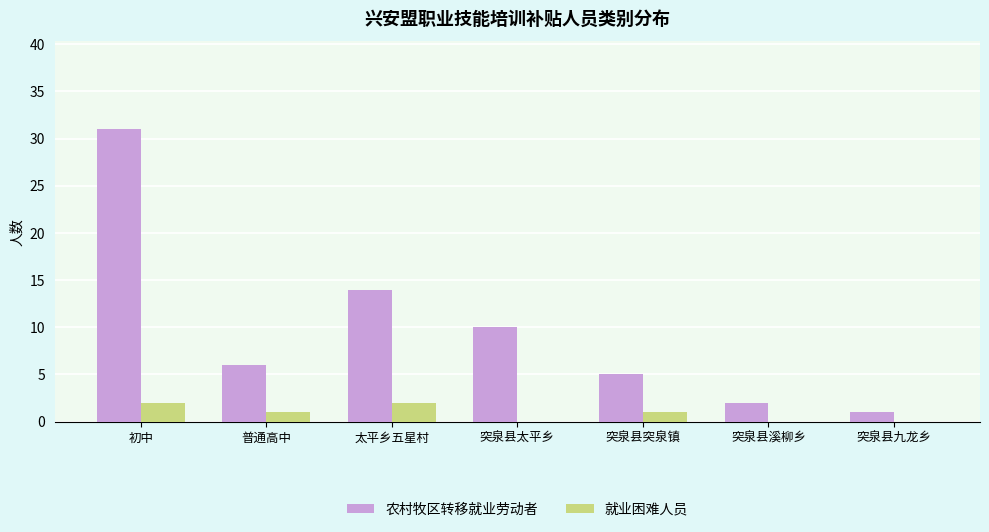

What is the sum of all 农村牧区转移就业劳动者 values?

69